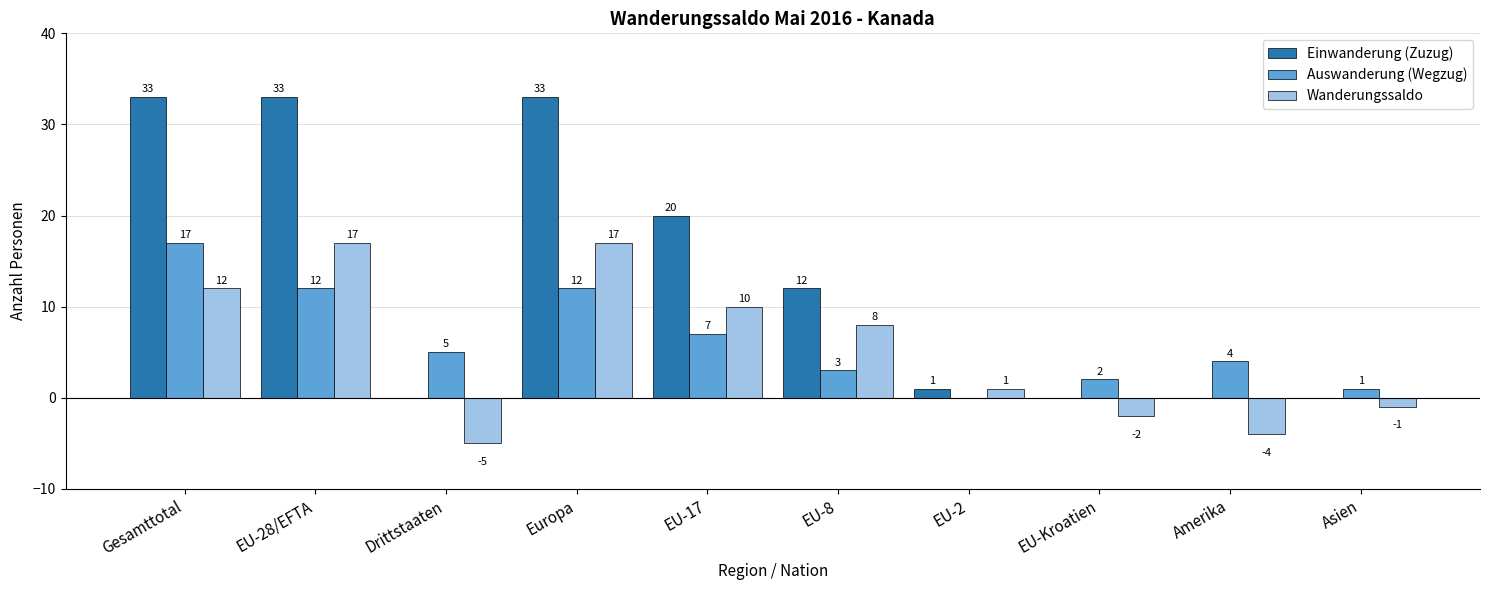

What is the average value of the Wanderungssaldo series?

5